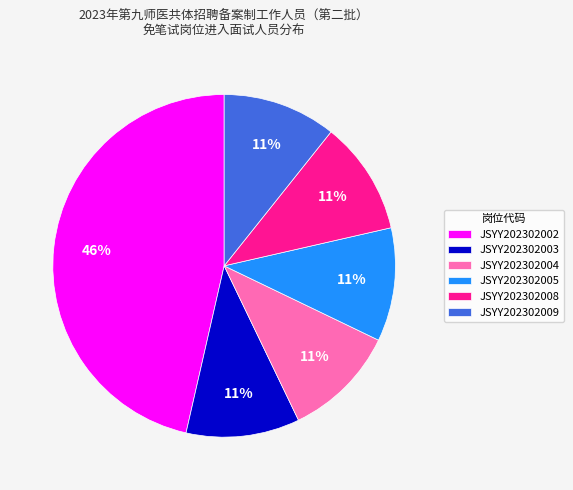

What percentage is the JSYY202302002 slice, to the nearest percent?

46%